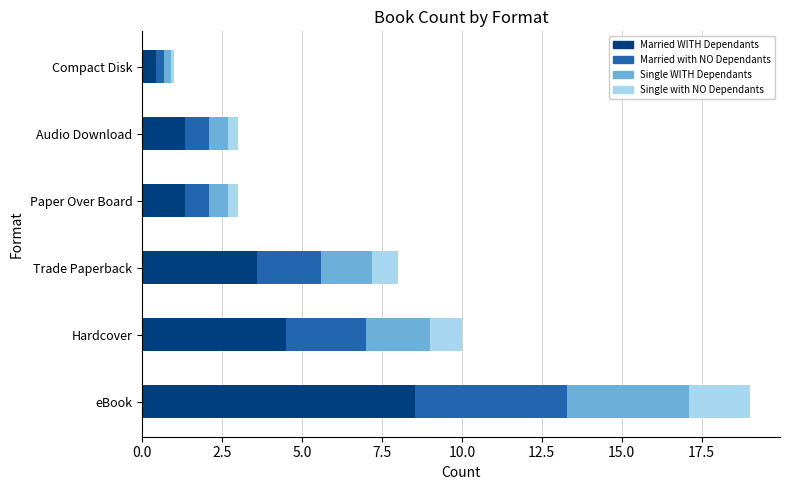

Reading left to right, list all the values displayed in this chart.

10	19	8	3	3	1